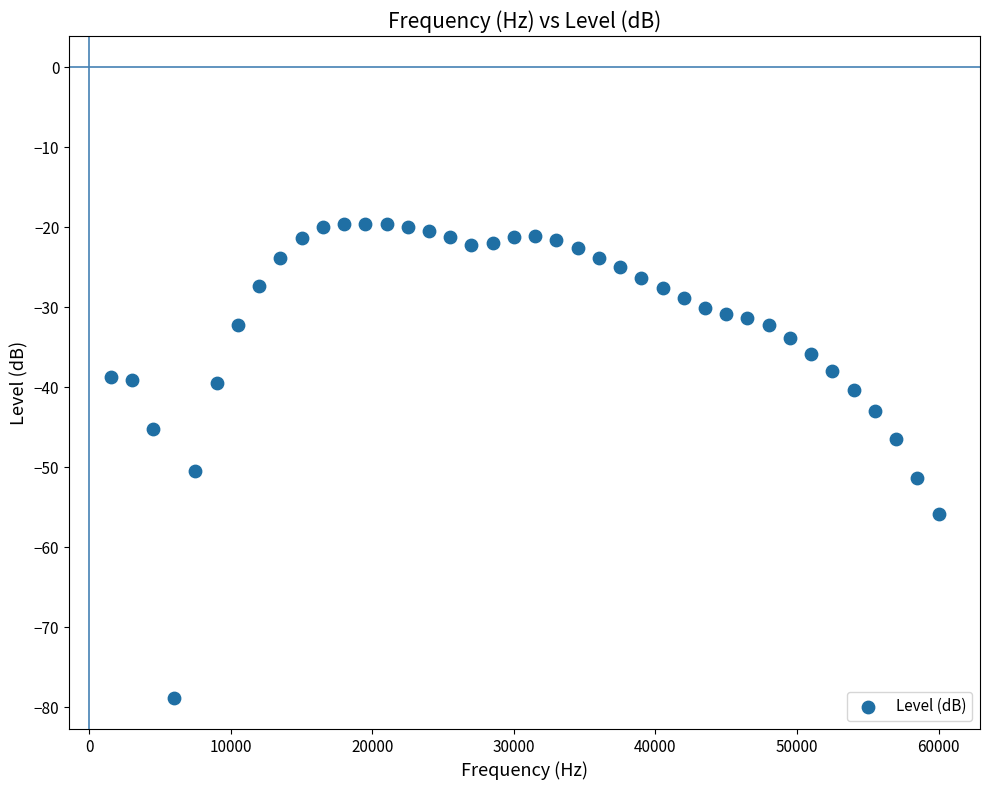

What Y value in the scatter plot is closest to -49?

-50.4